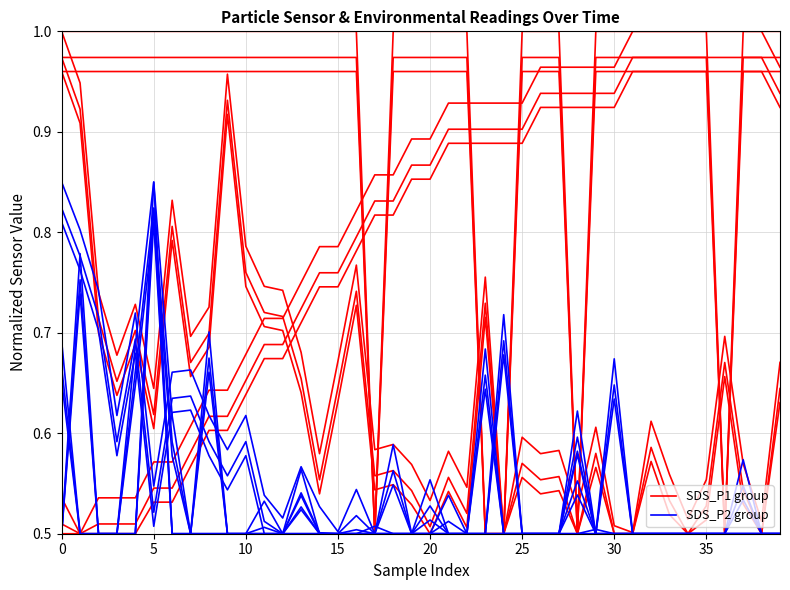

What is the label of the 29th point from the right?

11